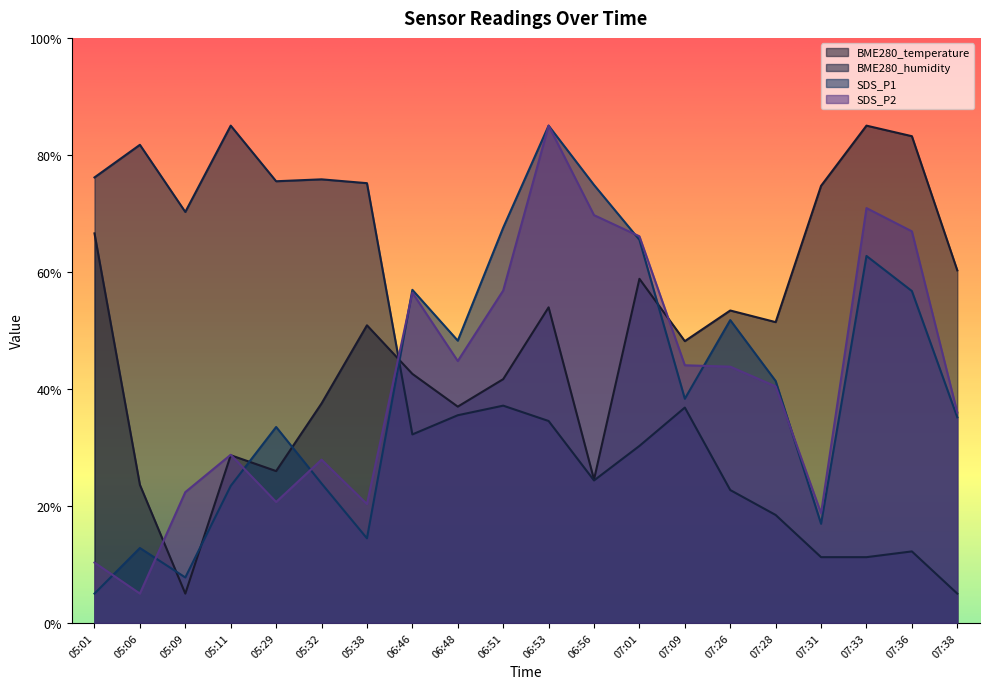

Count the number of data series in this chart.

4